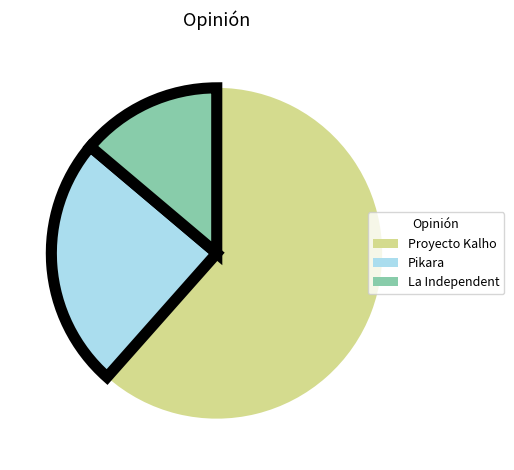

Rank the categories by value from lowest to highest.

La Independent, Pikara, Proyecto Kalho